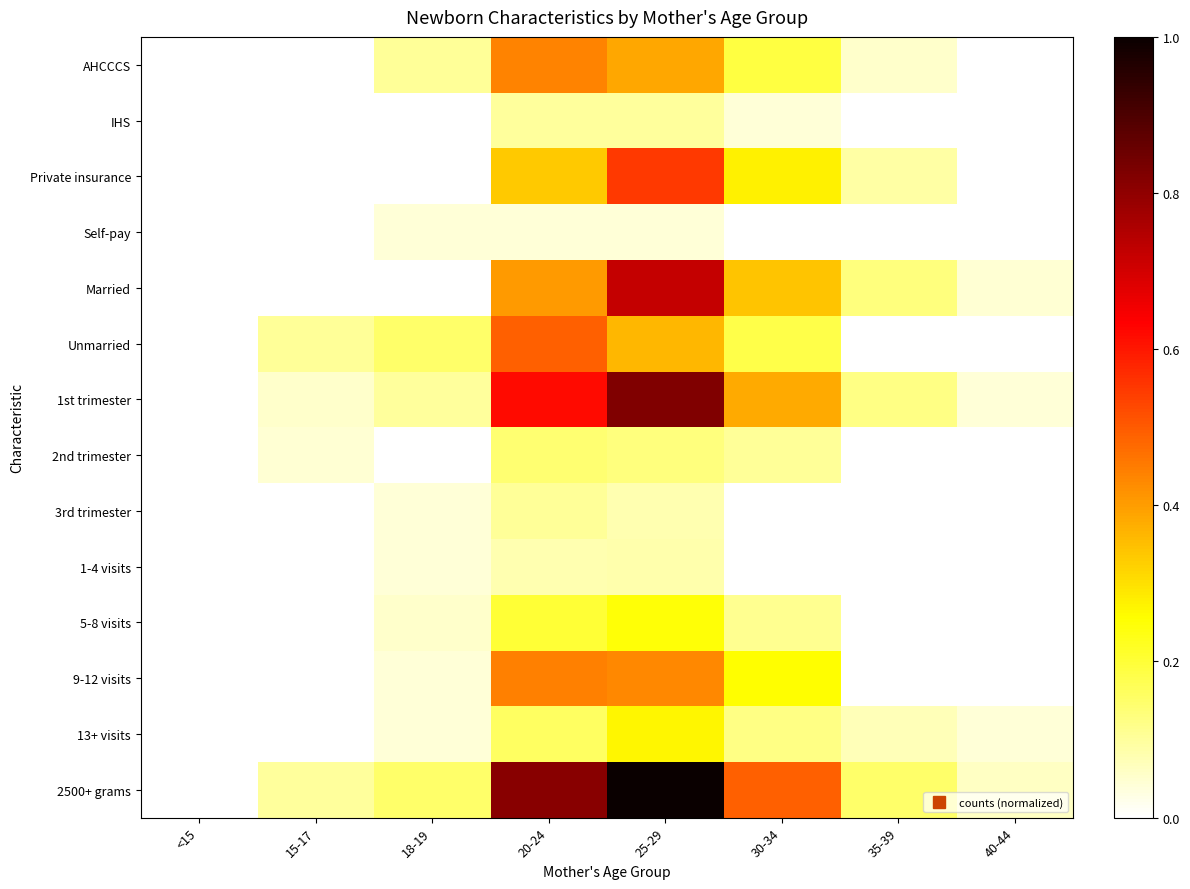

What is the total value across all series at 25-29?

5.2